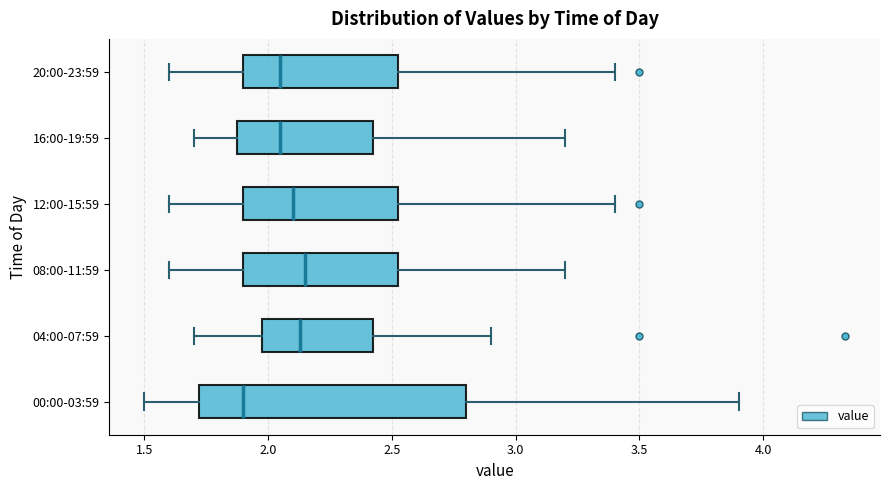

Comparing the boxes themselves (not the whiskers), which one is the widest?

00:00-03:59